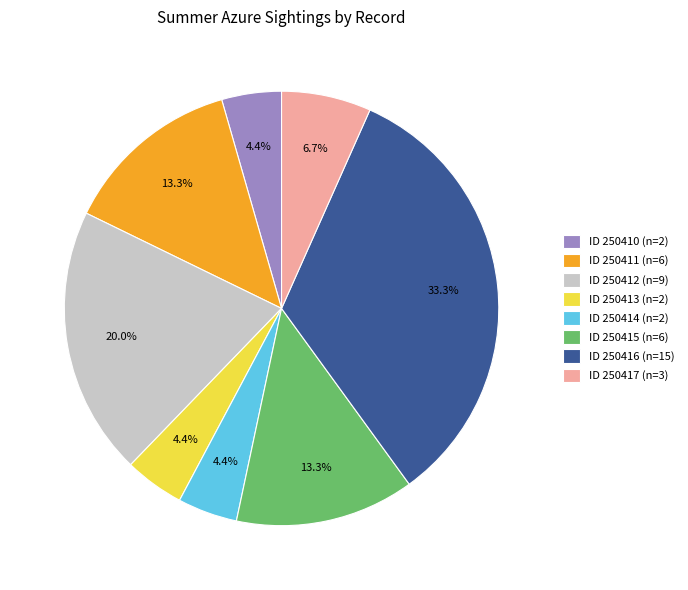

What is the ratio of the value at ID 250411 (n=6) to the value at ID 250414 (n=2)?

3.0